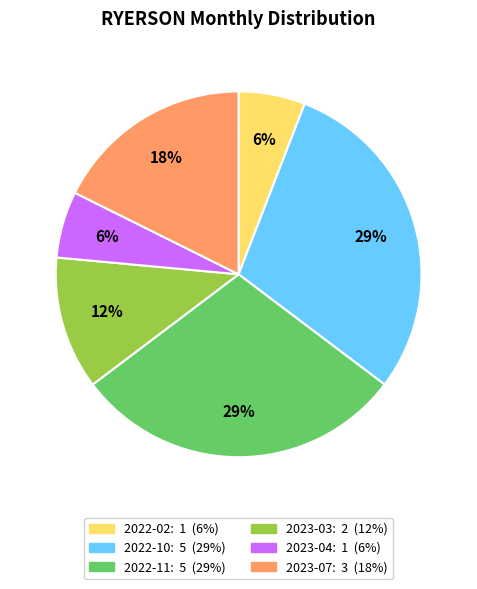

To the nearest percent, what is the average slice percentage?

17%